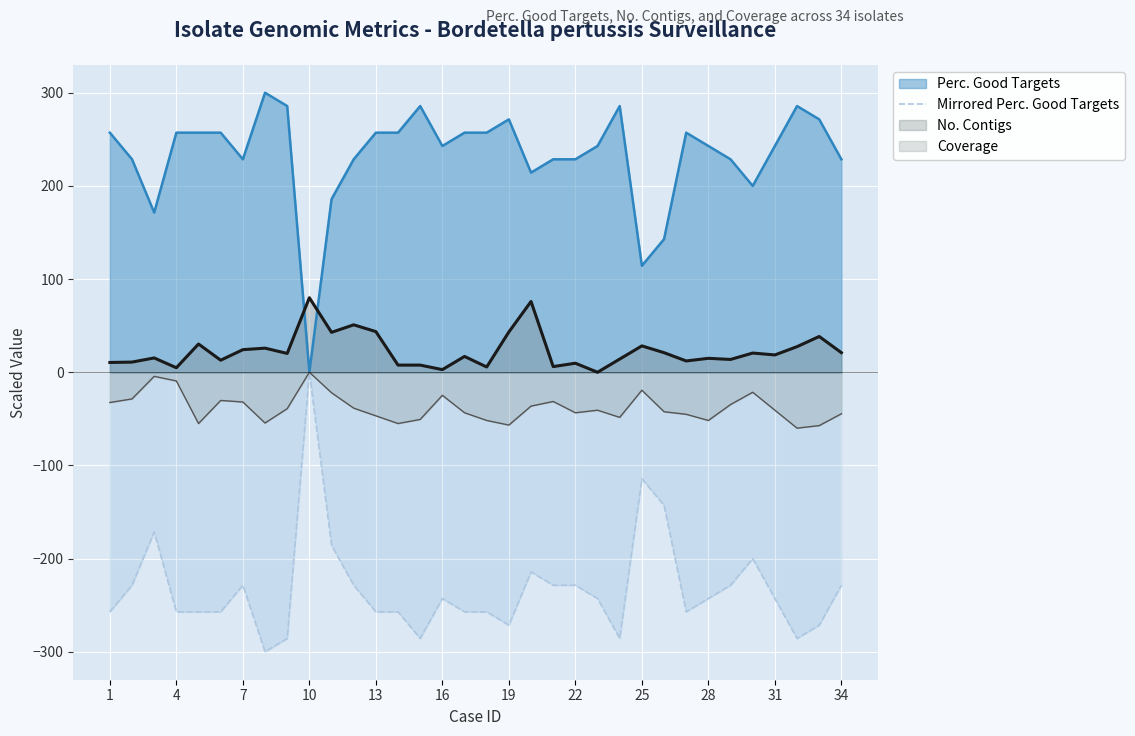

The No. Contigs series shows 14.9 at 28. True or false?

True